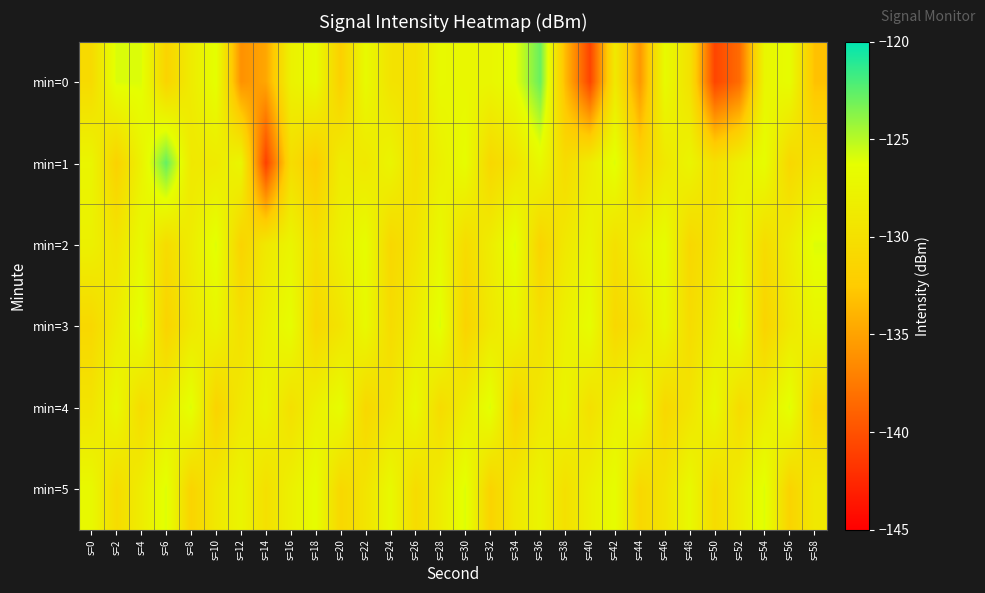

What is the maximum value shown in the chart?

-122.8